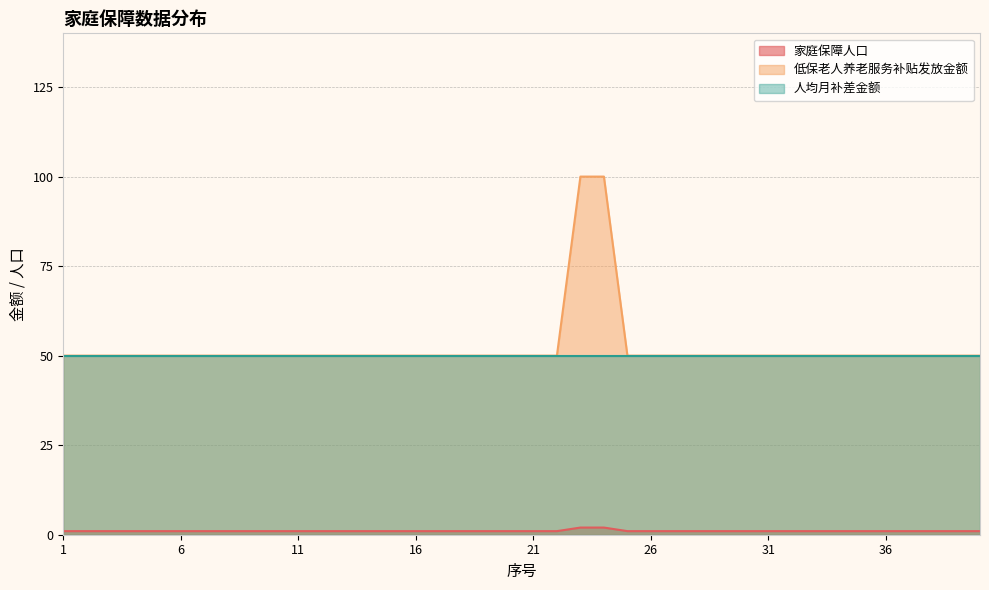

Which series has the largest total across all categories?

低保老人养老服务补贴发放金额